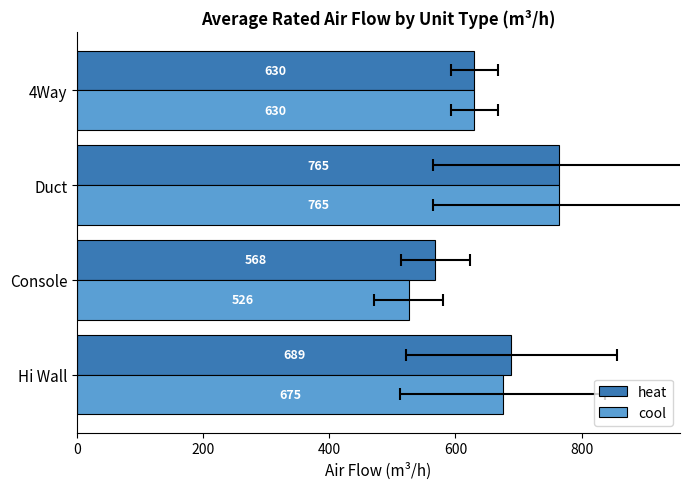

How many categories are shown in the chart?

4